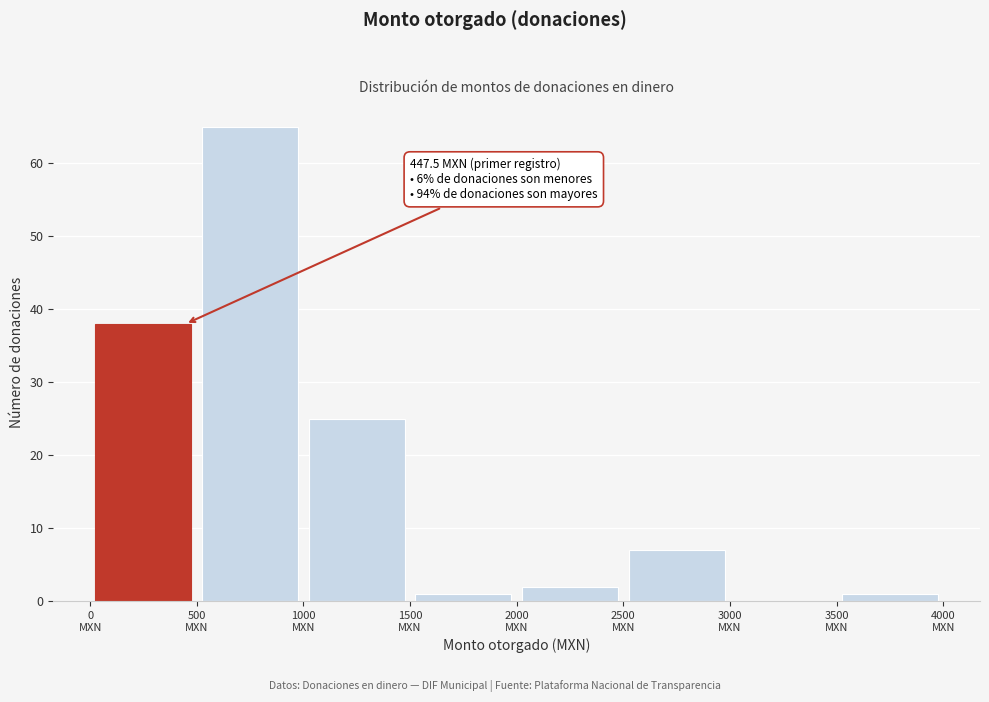

Over which range of the x-axis is the bar tallest?

500 to 1000